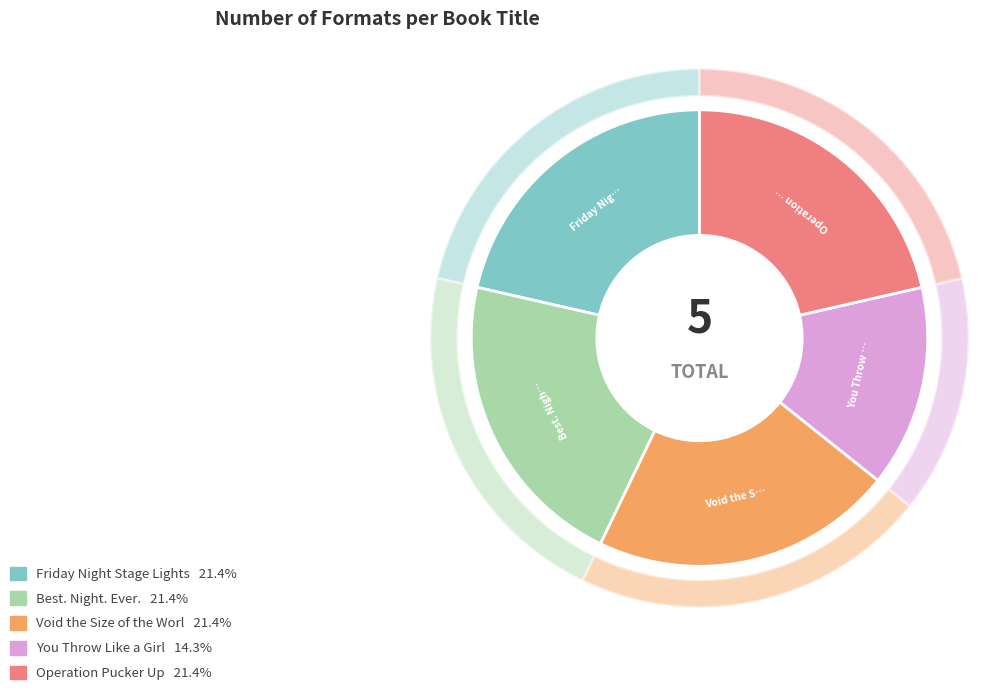

Which category has the smallest portion of the pie?

You Throw Like a Girl